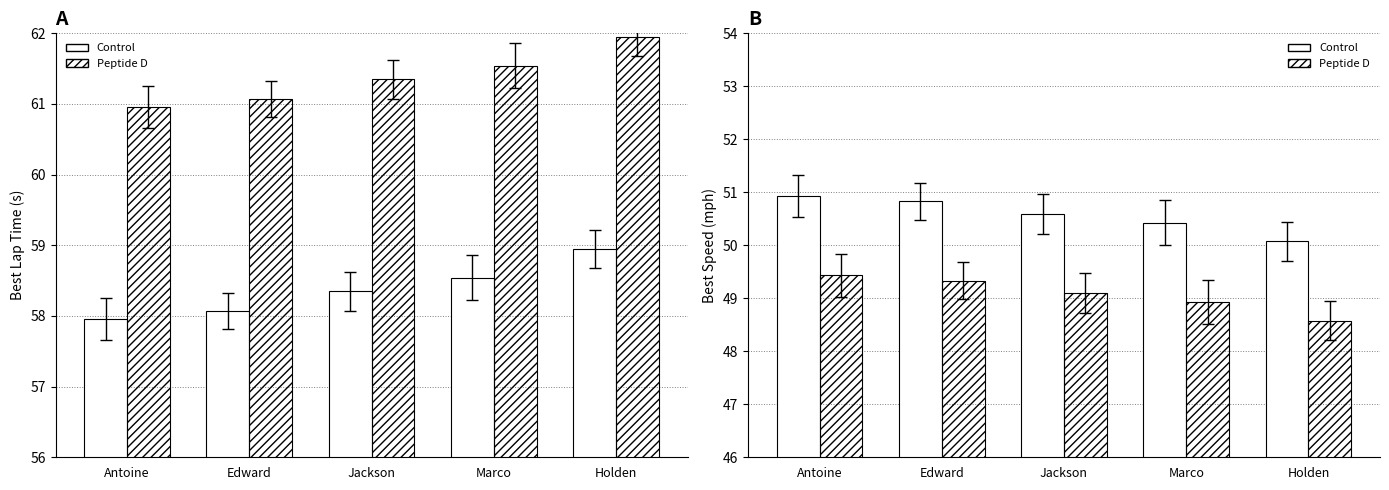

What is the approximate value of Best Speed at Edward?

50.8